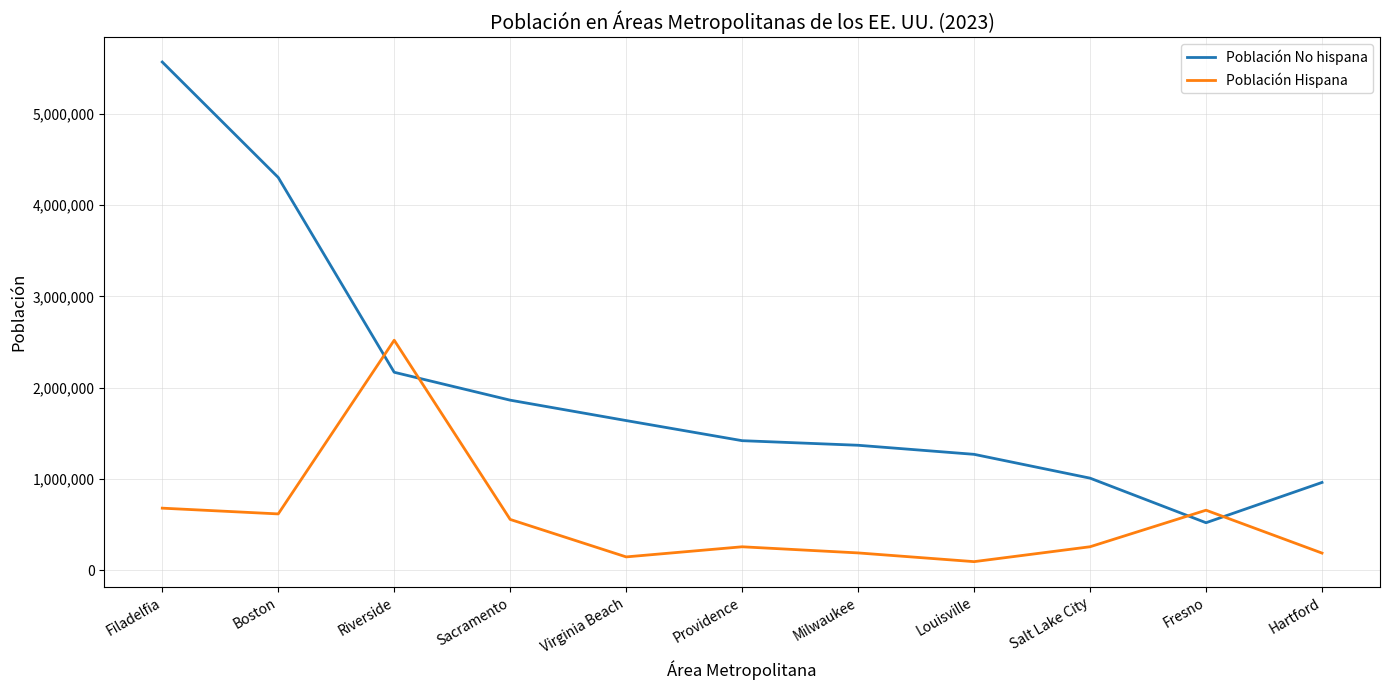

Which series has the largest total across all categories?

Población No hispana